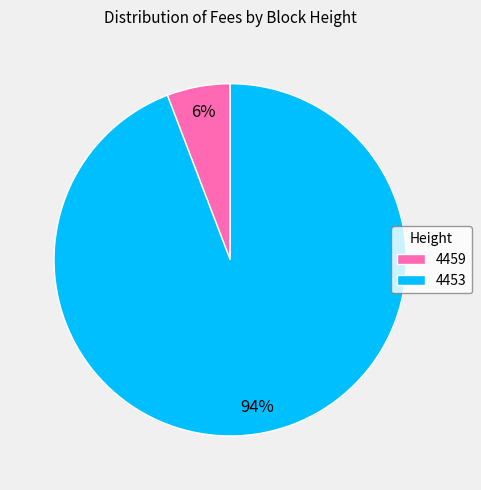

Count the number of slices in the pie.

2